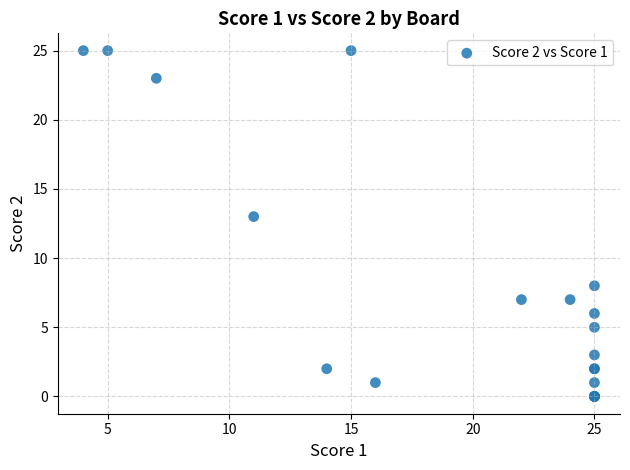

What Y value in the scatter plot is closest to 12?

13